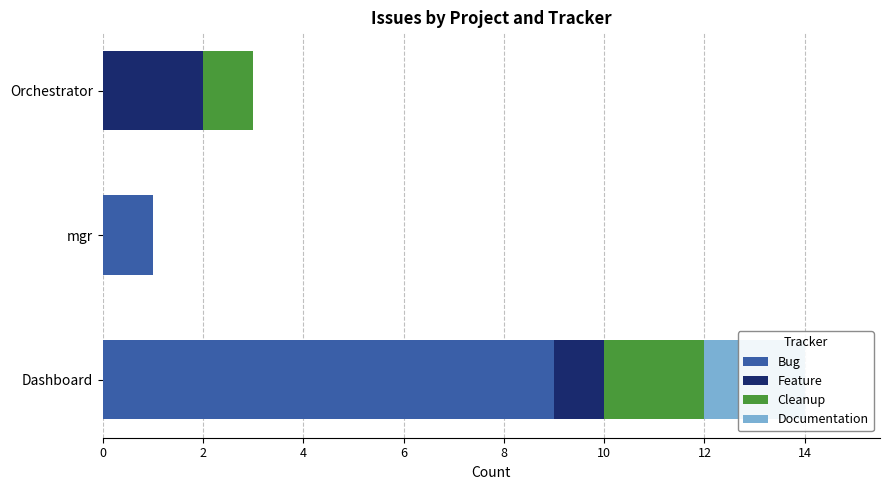

How many values in Documentation are above zero?

1